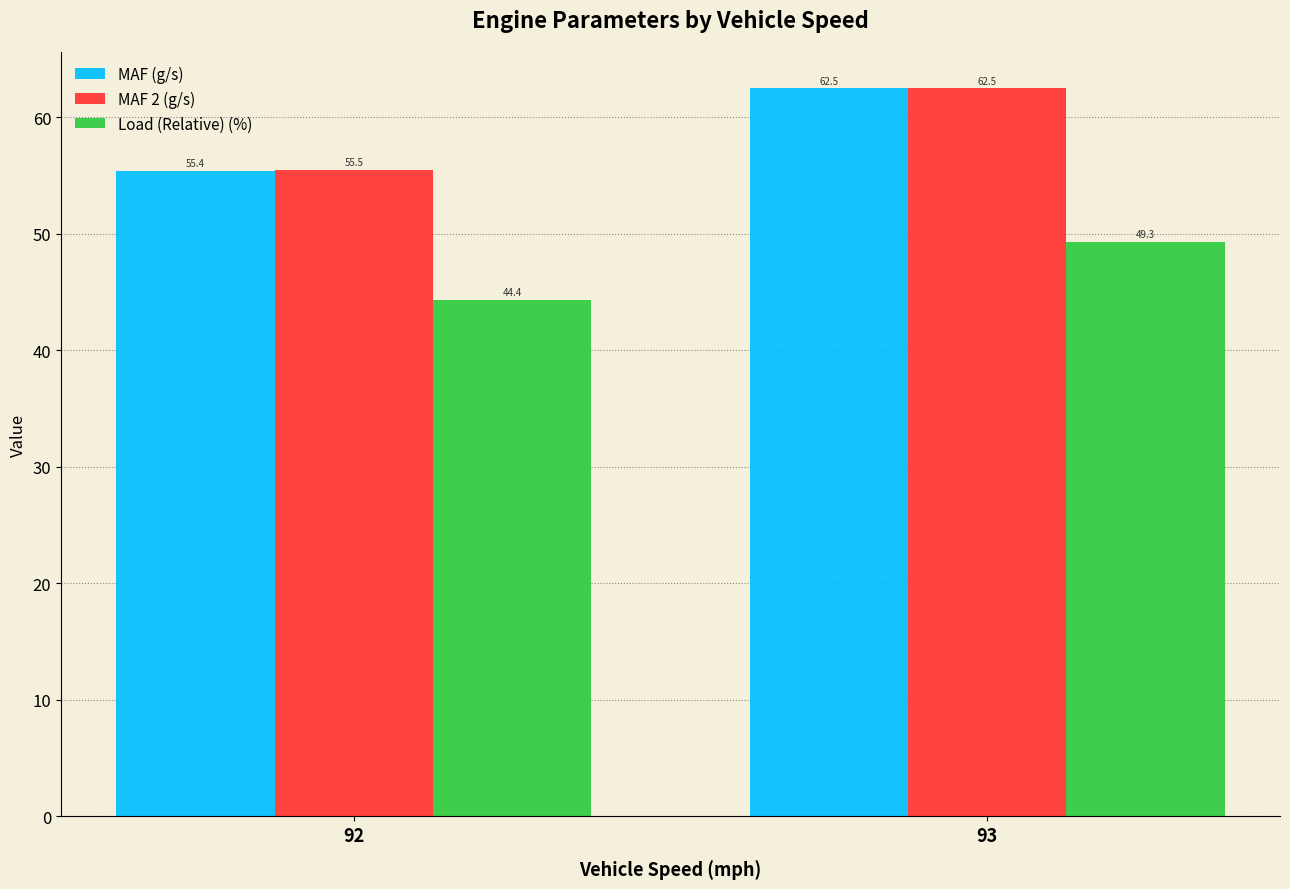

Where does the MAF (g/s) series first go above 62?

93